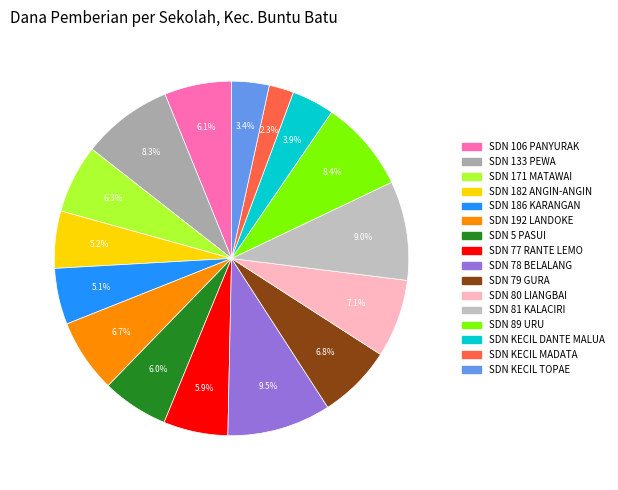

To the nearest percent, what is the average slice percentage?

6%